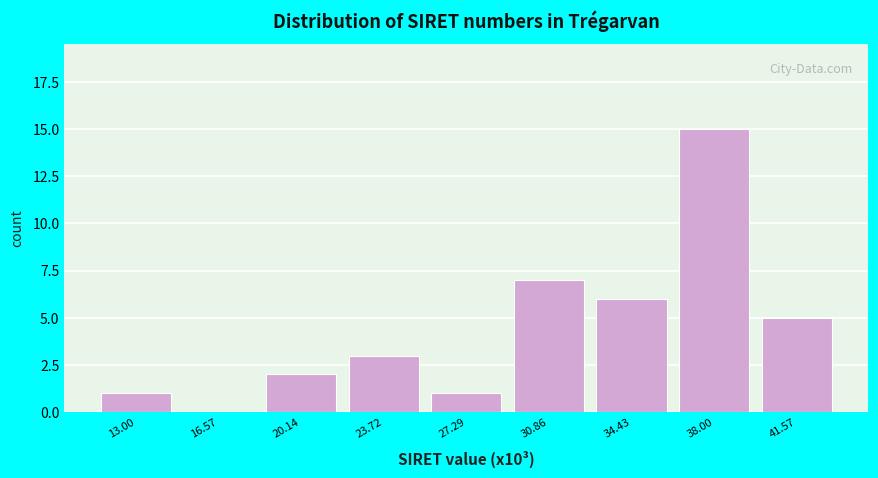

Reading left to right, list all the values displayed in this chart.

13.00=1	16.57=0	20.14=2	23.72=3	27.29=1	30.86=7	34.43=6	38.00=15	41.57=5